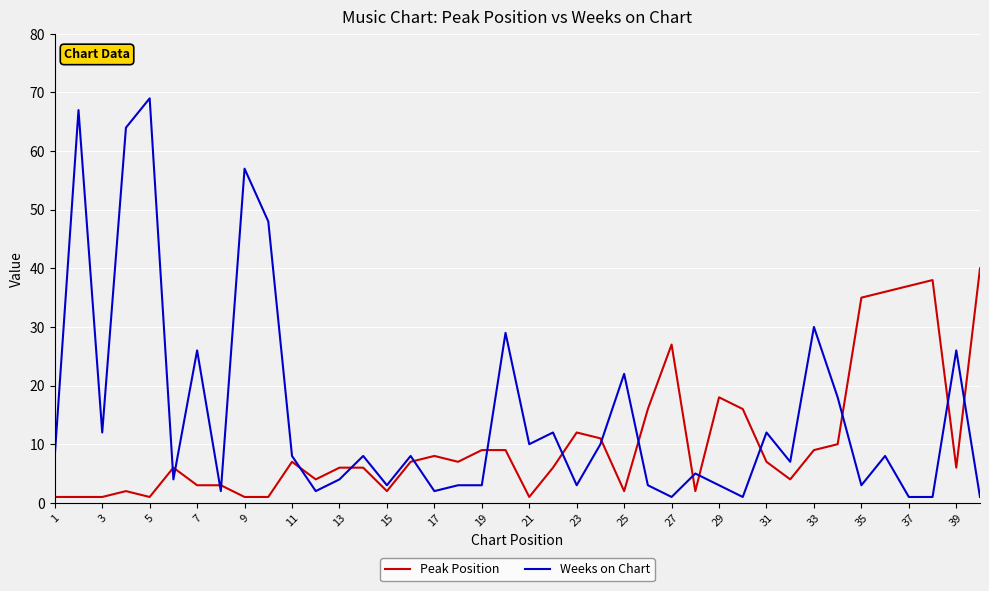

List the series in order of their overall mean, lowest first.

Peak Position, Weeks on Chart